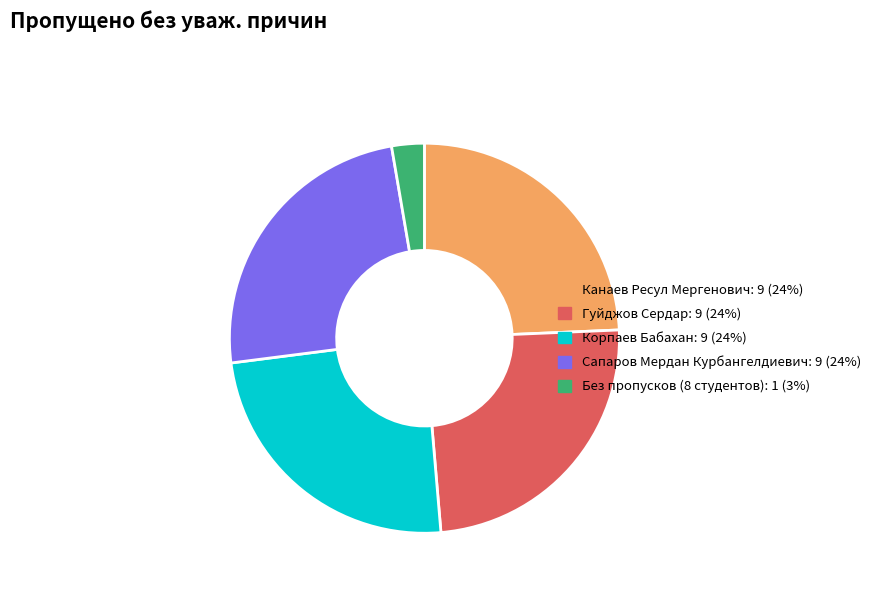

How many slices are in this pie chart?

5